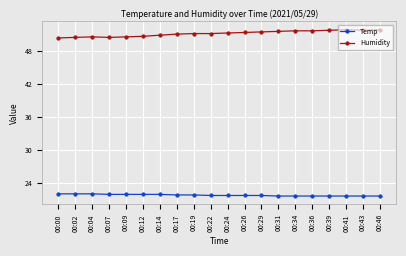

What is the minimum value shown in the chart?

21.6